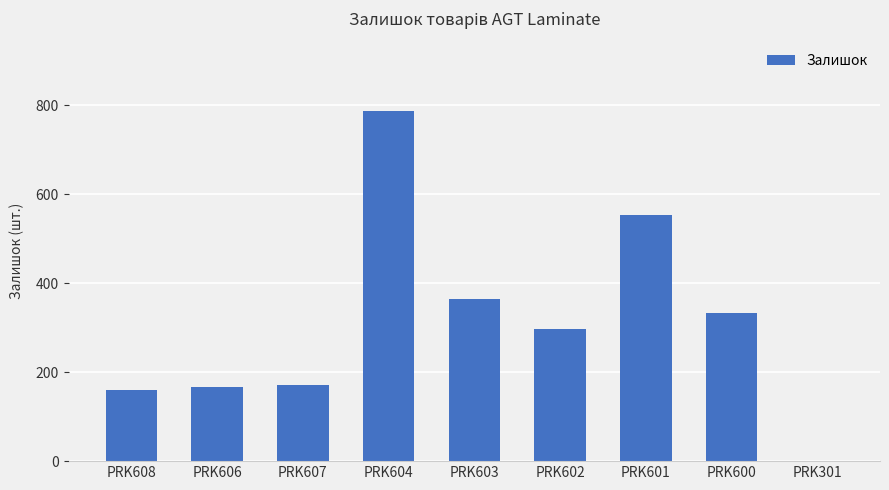

Where does the data first go above 297?

PRK604